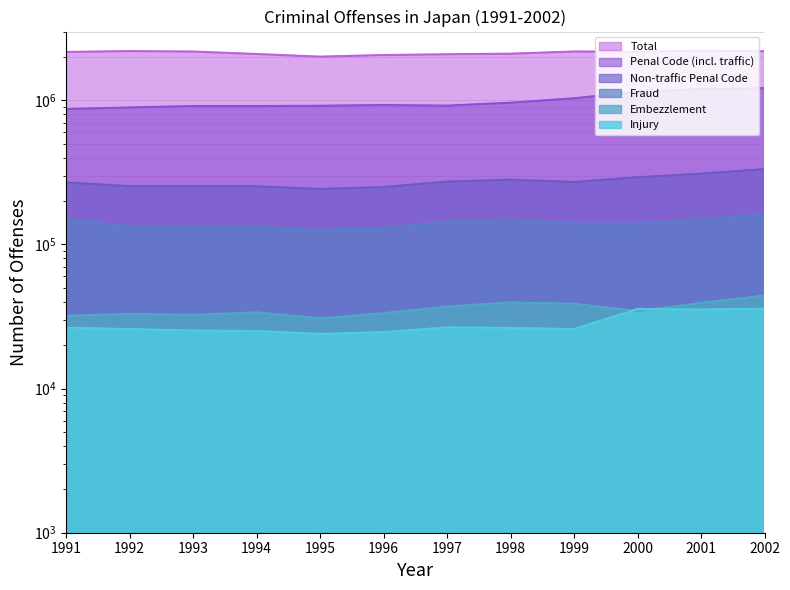

What is the difference between the maximum and minimum values in the Penal Code (incl. traffic) series?

344229